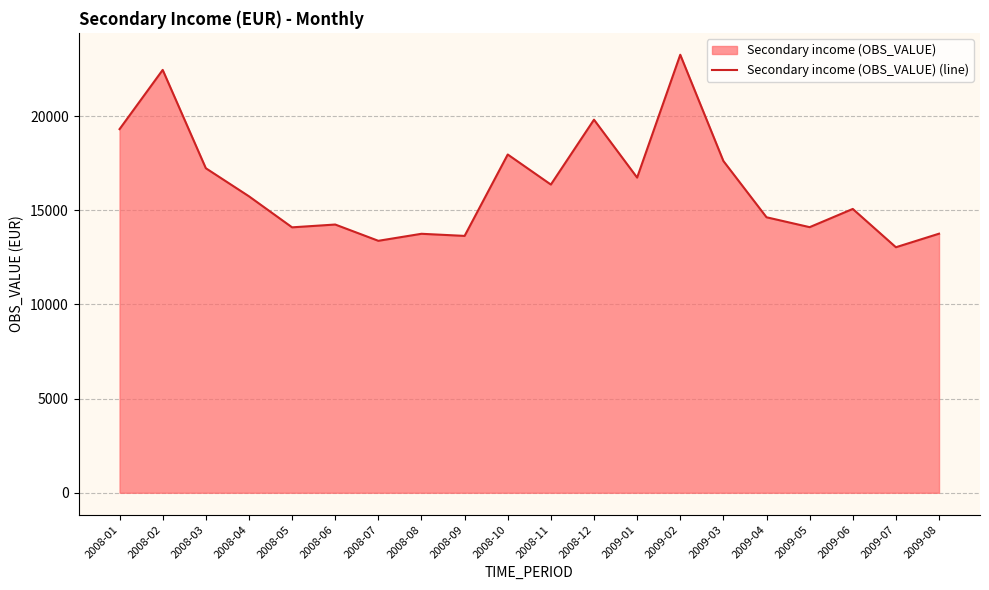

The chart shows a value of 27862.6 at 2009-01. True or false?

False